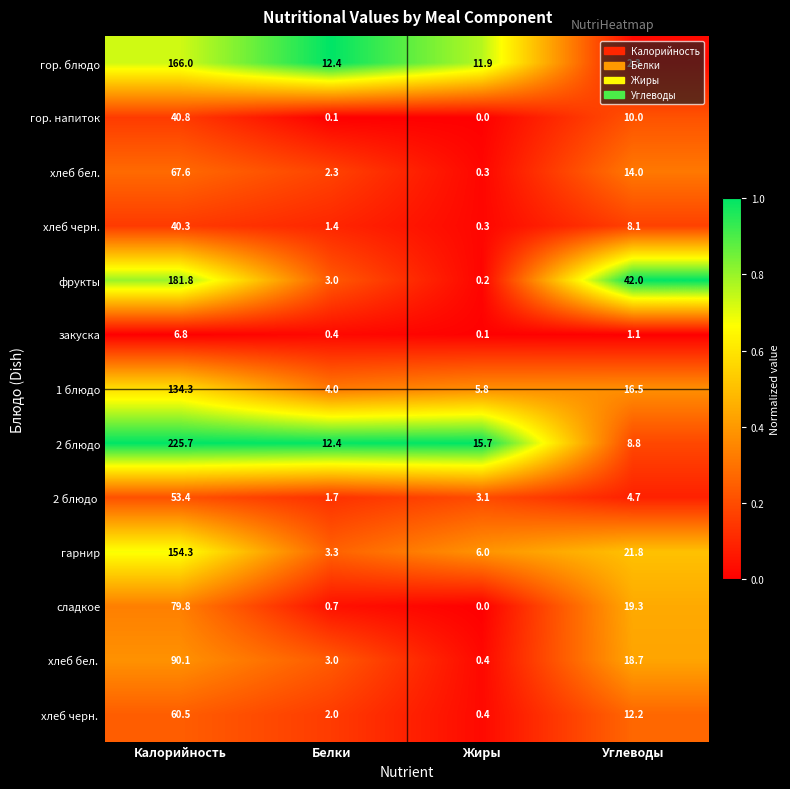

At which label does закуска first exceed 1?

Калорийность